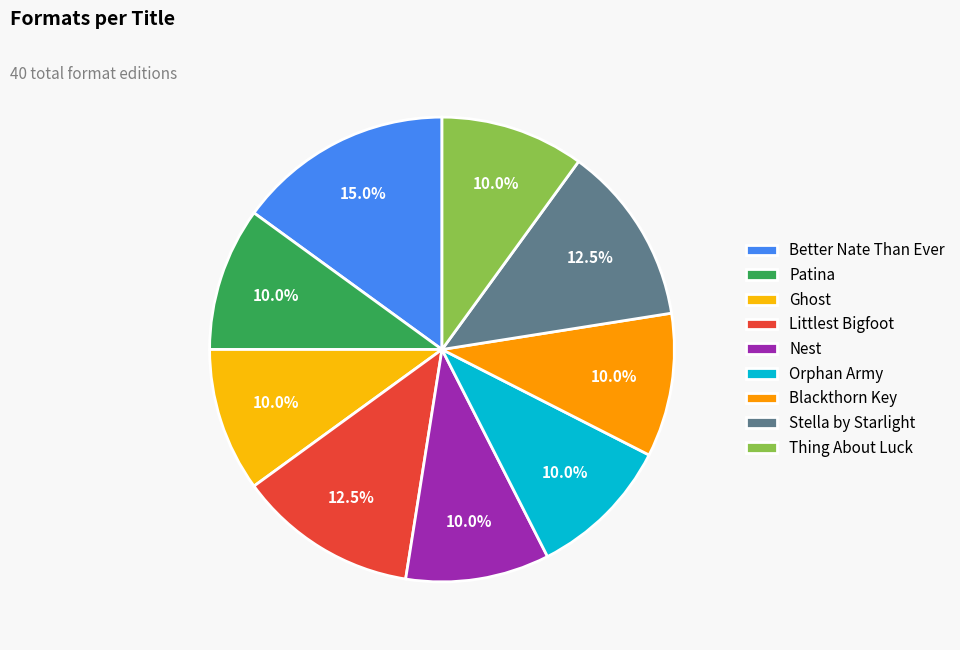

To the nearest percent, what is the difference between the Better Nate Than Ever and Littlest Bigfoot slice percentages?

2%